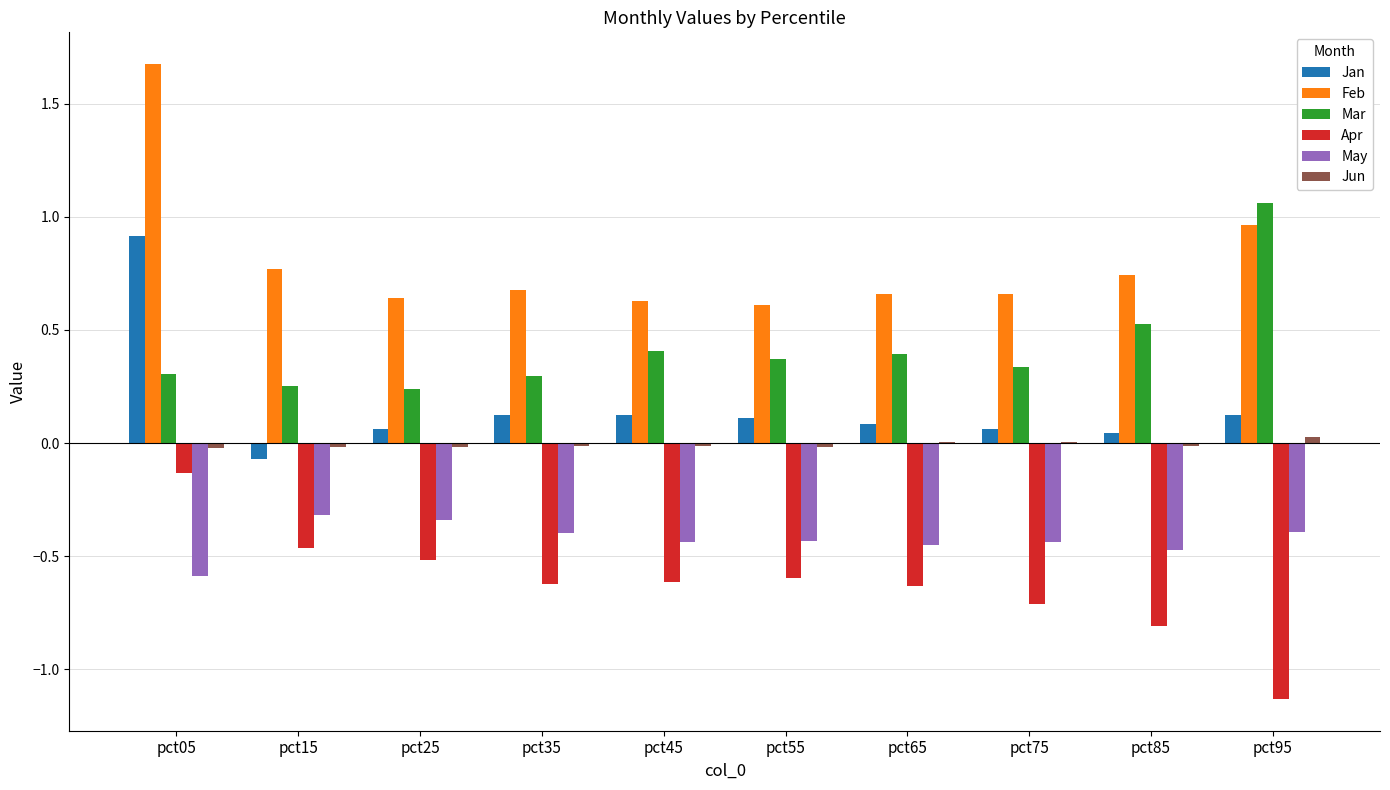

Is the value of May at pct75 greater than the value of Apr at pct65?

Yes